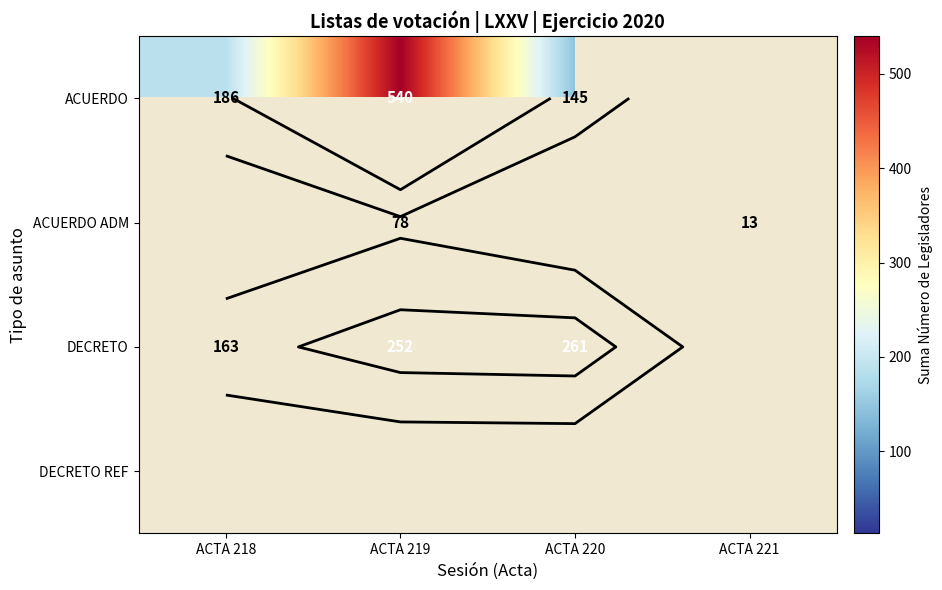

Is it true that DECRETO equals 261.0 at ACTA 220?

True